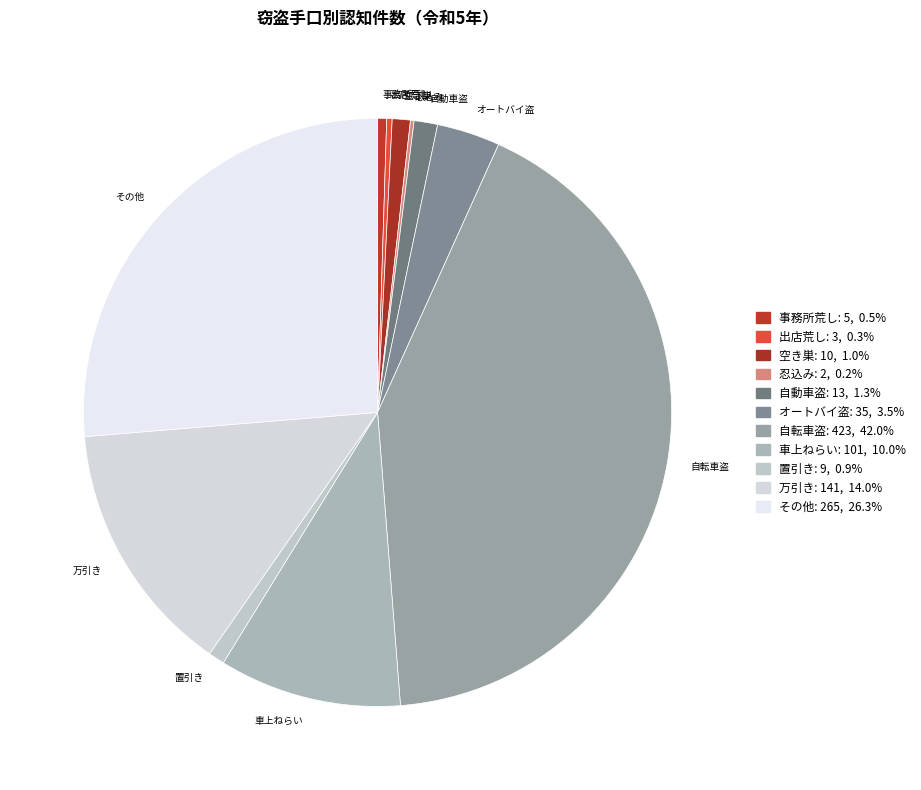

How much of the chart is everything except 出店荒し?

99.7%